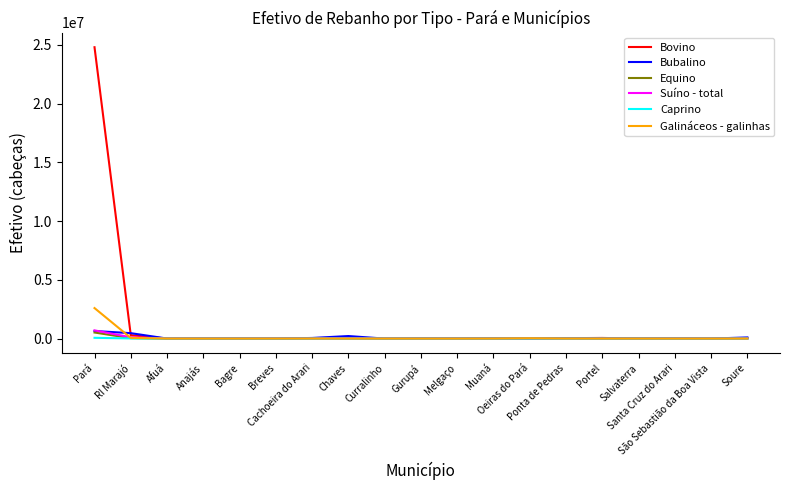

What is the maximum value shown in the chart?

24791060